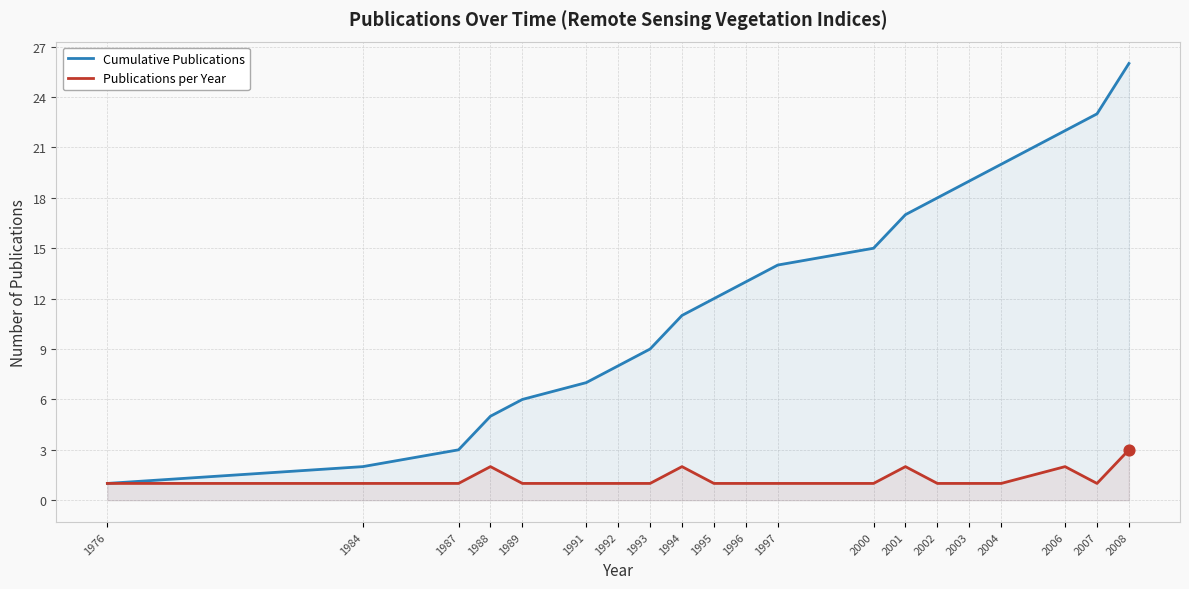

At which category is the sum across all series the highest?

2008